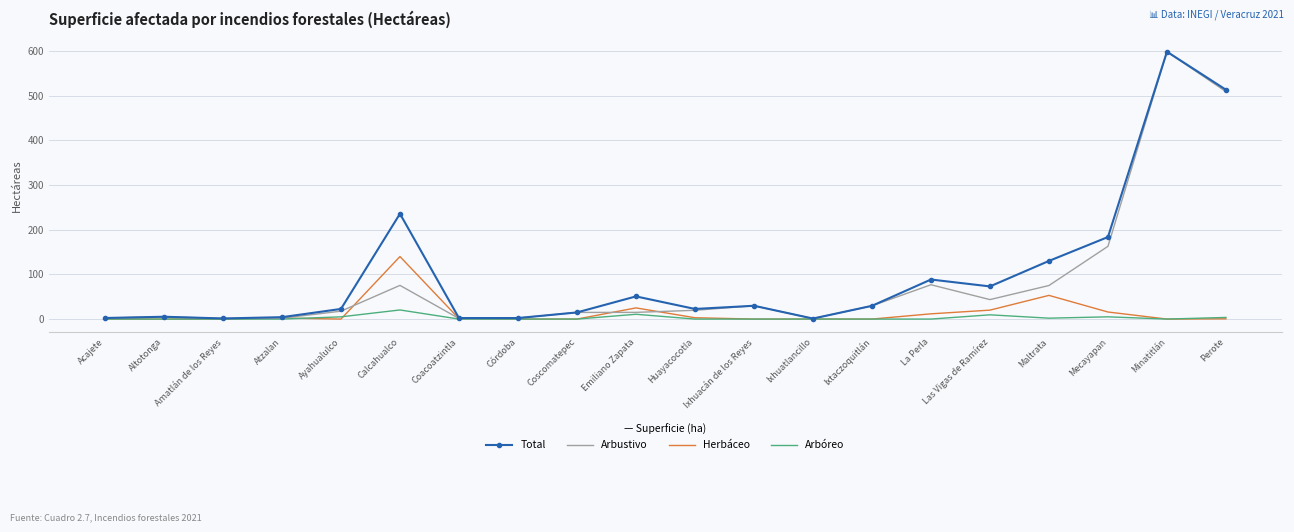

Is it true that Herbáceo equals 61.4 at Acajete?

False